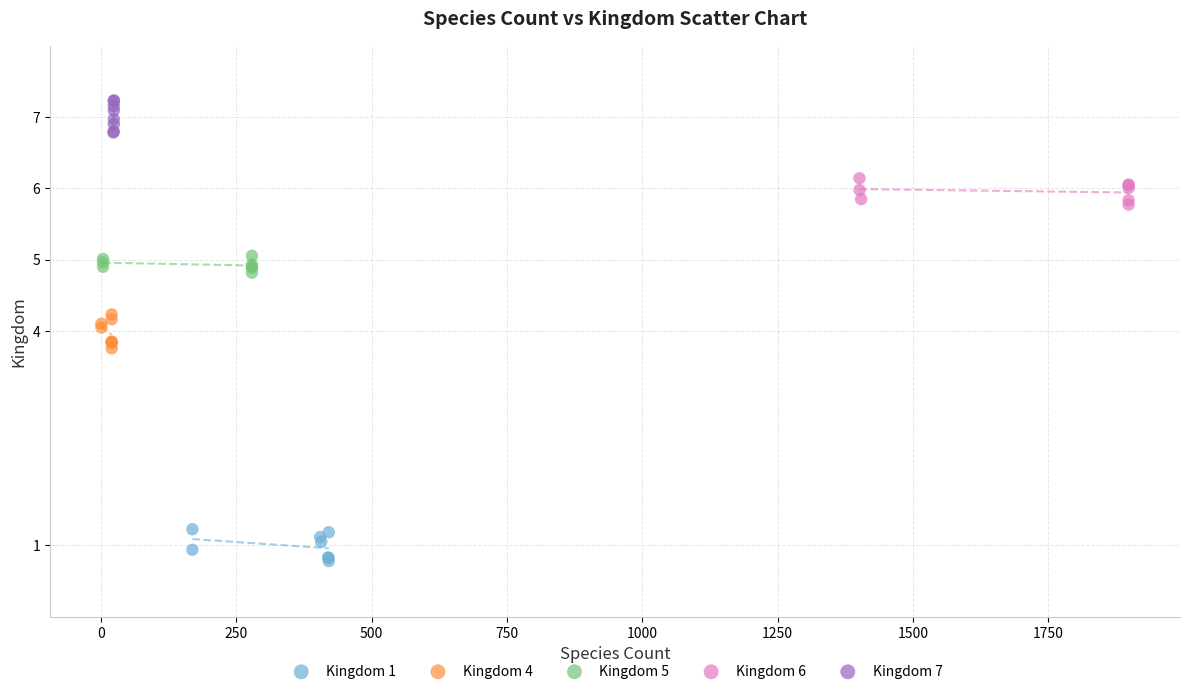

Which series contains the lowest Y value?

Kingdom 1